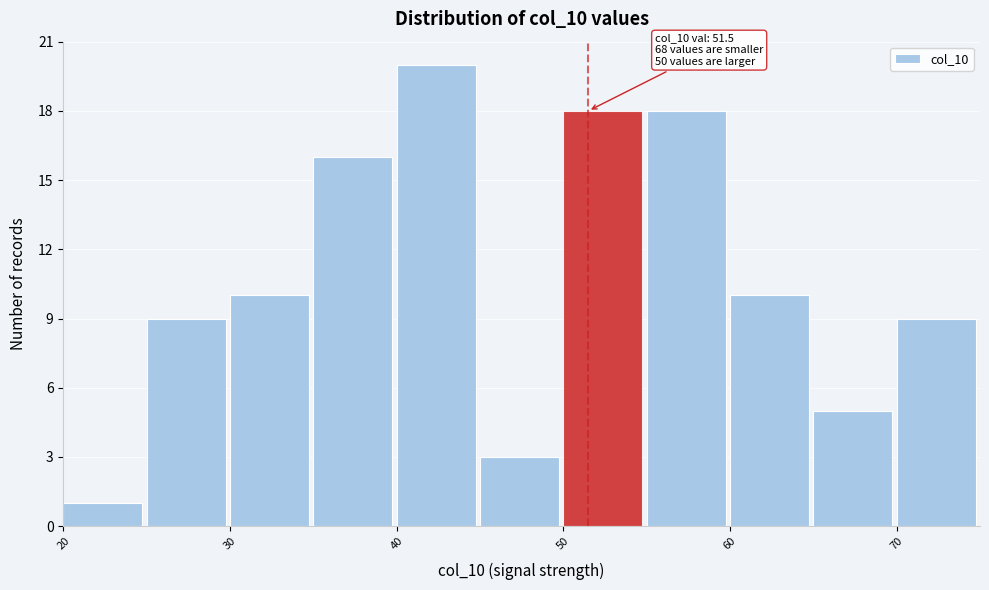

Which range on the x-axis has the tallest bar?

40 to 45